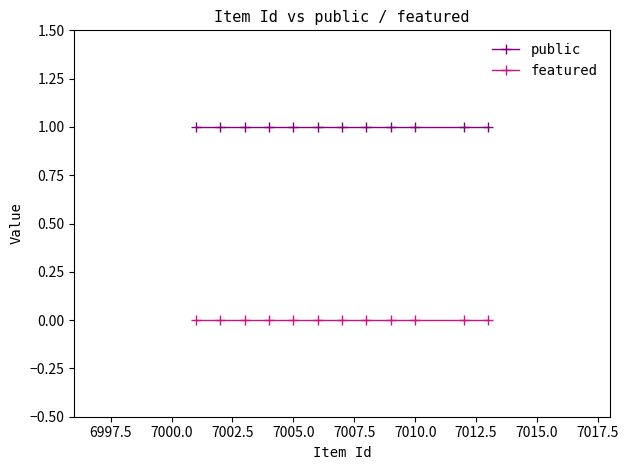

How many lines are shown in the chart?

2